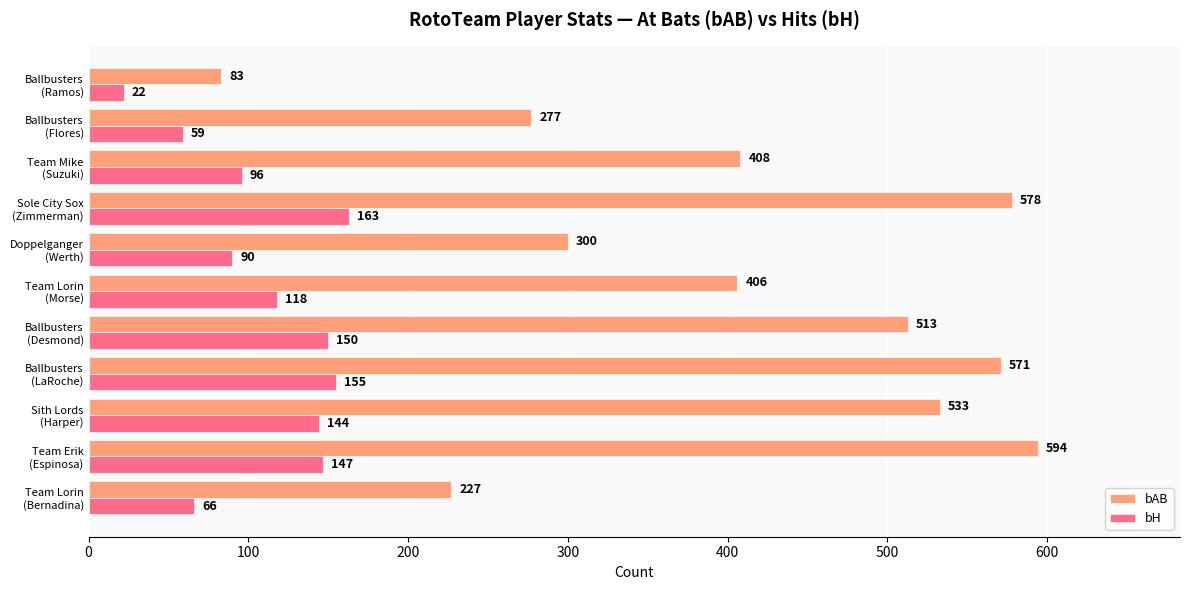

At how many categories does at least one series exceed 287?

8